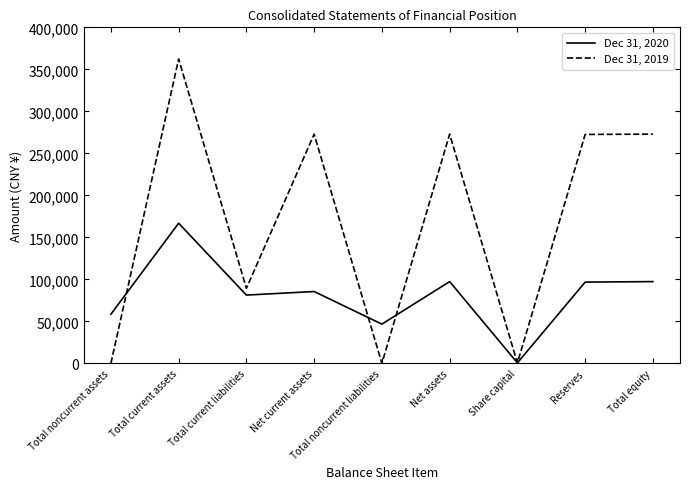

Rank the series at Total current liabilities from highest to lowest value.

Dec 31, 2019, Dec 31, 2020